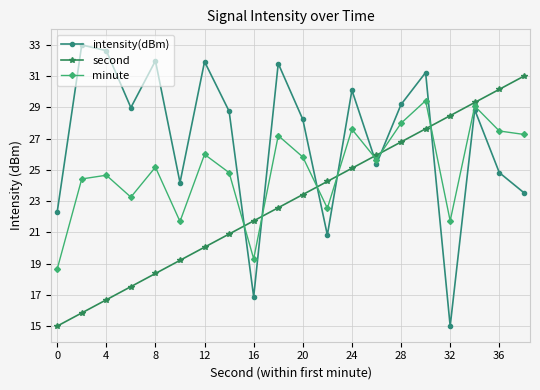

How many lines are shown in the chart?

3